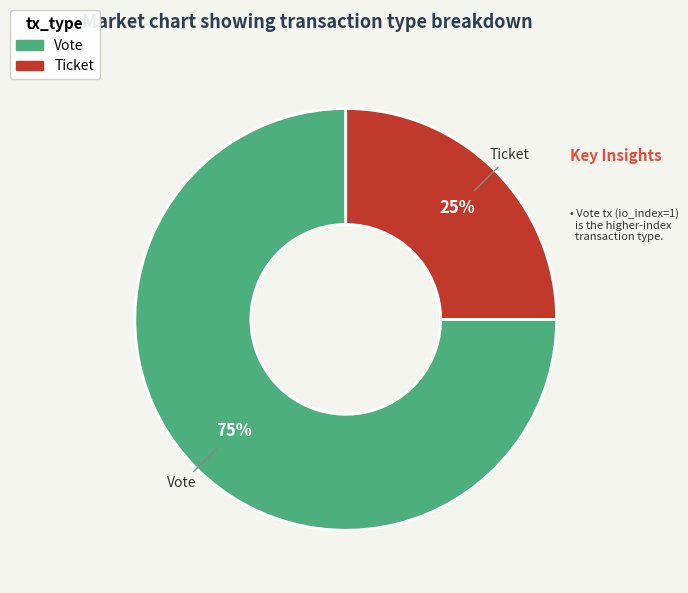

Is there any slice that represents more than half of the pie?

Yes